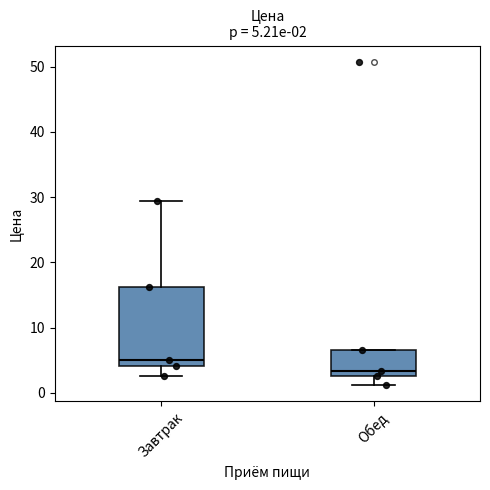

Comparing the boxes themselves (not the whiskers), which one is the tallest?

Завтрак